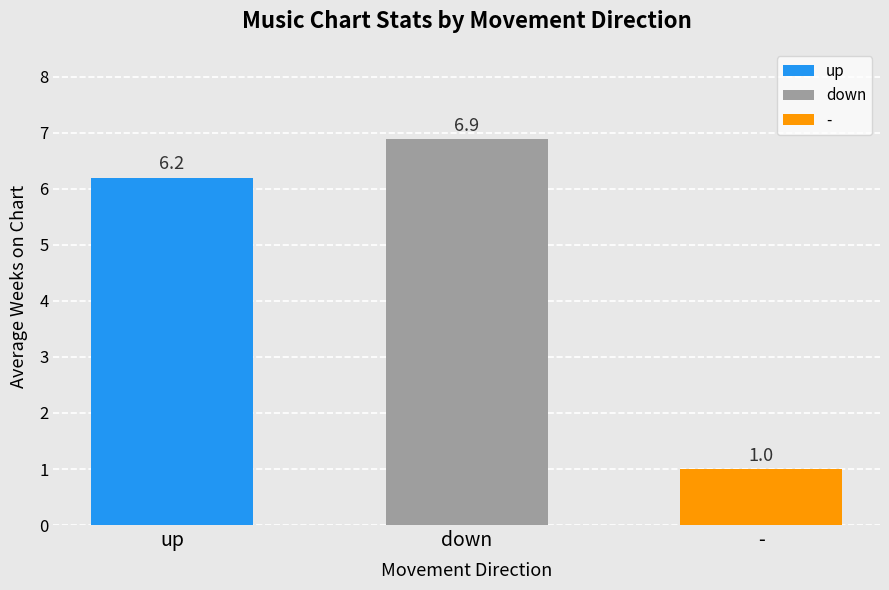

Which label corresponds to the smallest value in the chart?

-